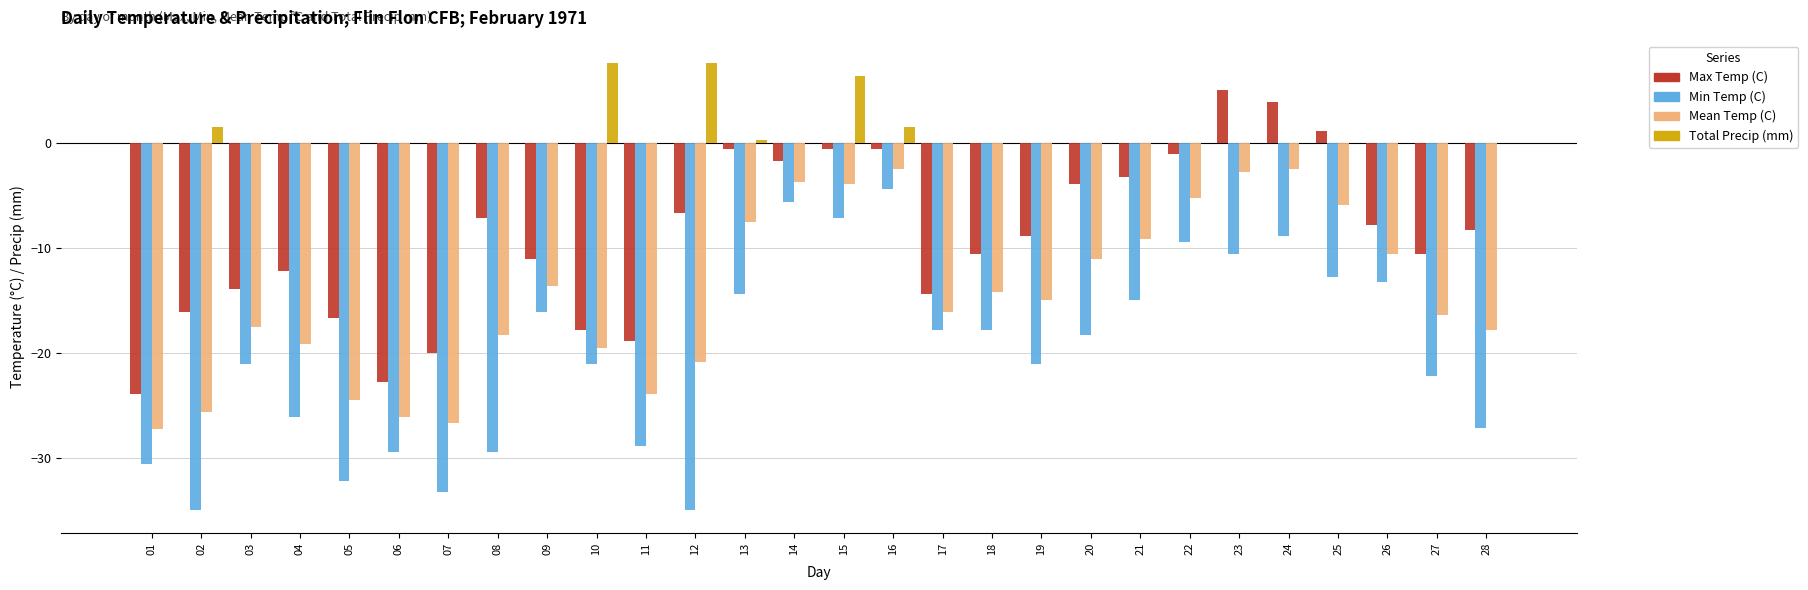

Are the bars horizontal?

No